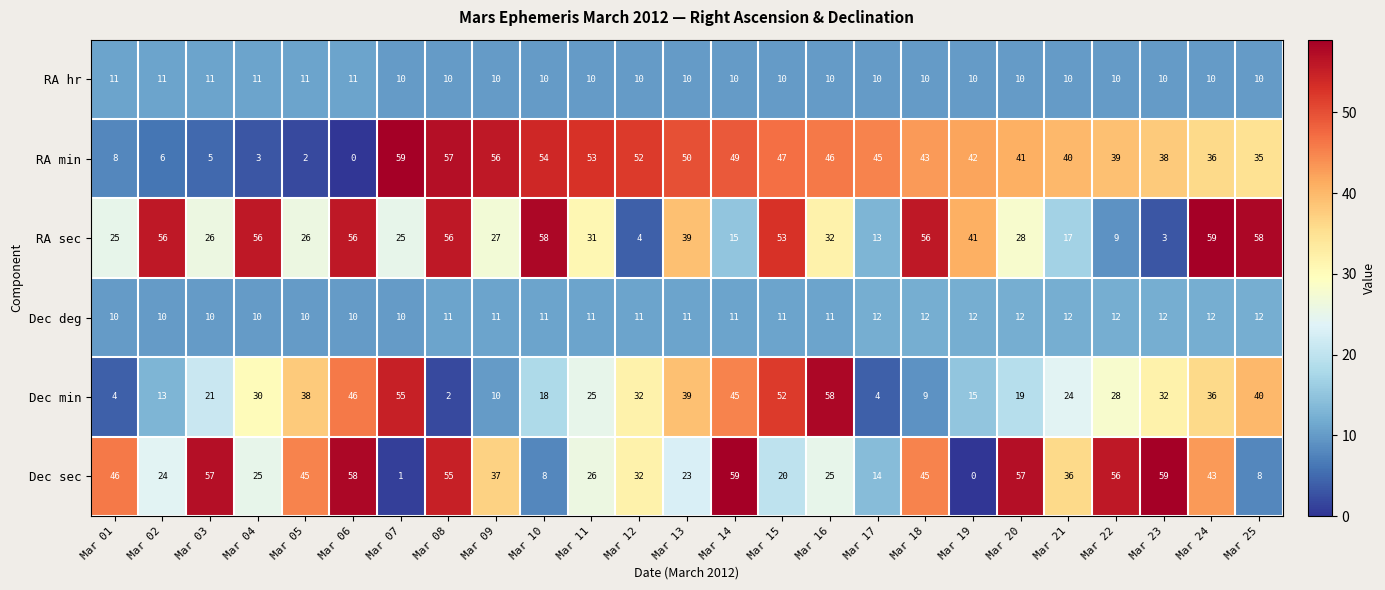

At Mar 06, list the series in order from smallest to largest.

RA min, Dec deg, RA hr, Dec min, RA sec, Dec sec